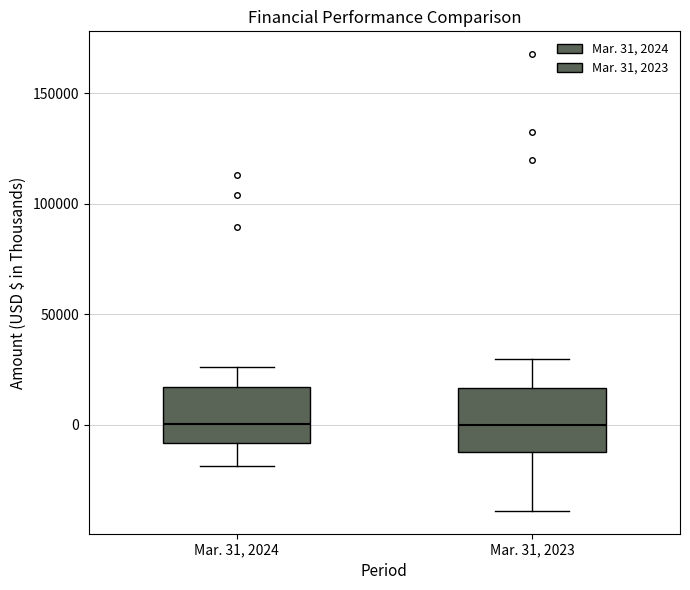

Reading left to right, read every box against the y-axis: the position of its median line, the range the box covers, and the ends of its whiskers. The values are not printed on the chart, so give them approximately, as read against the axis.

Mar. 31, 2024: median 0, box -10000 to 15000, whiskers -20000 to 25000
Mar. 31, 2023: median 0, box -10000 to 15000, whiskers -40000 to 30000